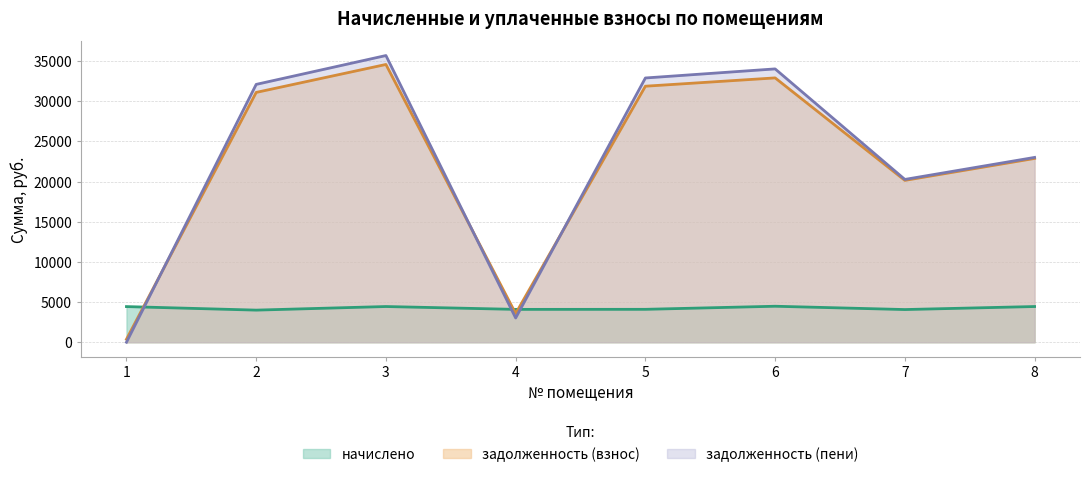

At which category does задолженность (взнос) reach its first local peak?

3